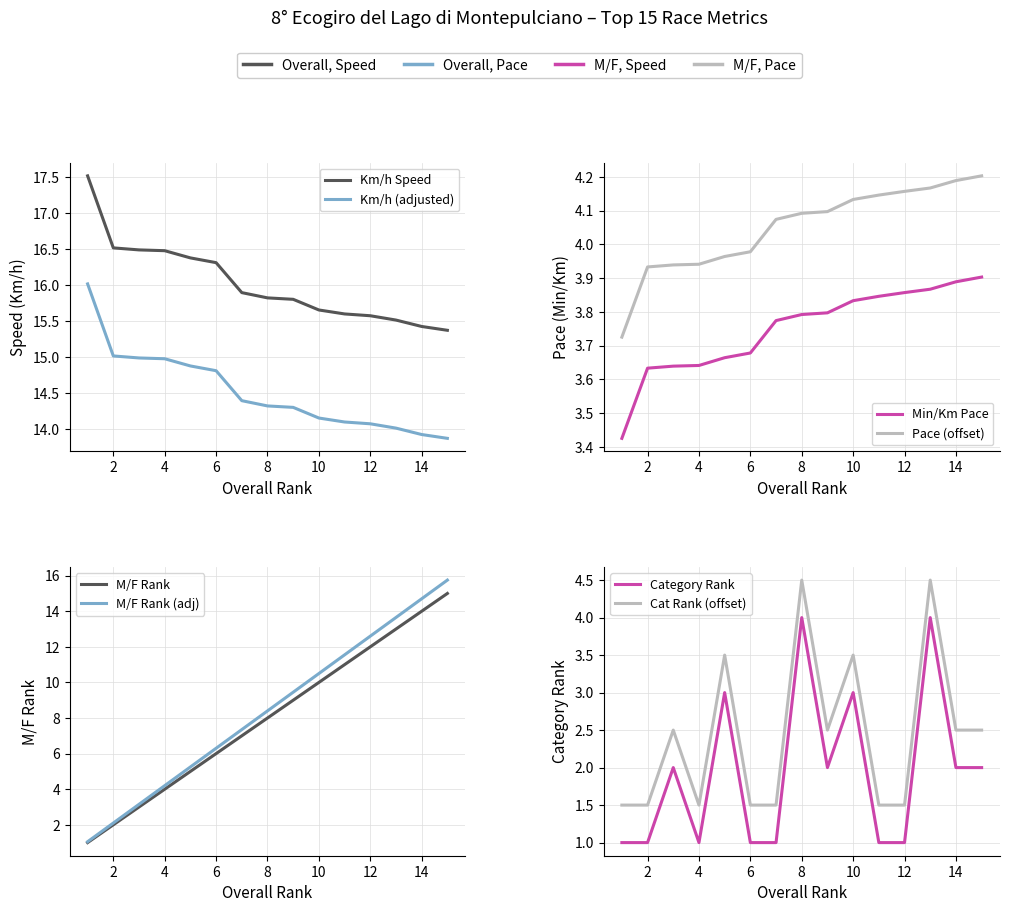

Which label corresponds to the smallest value in the chart?

1